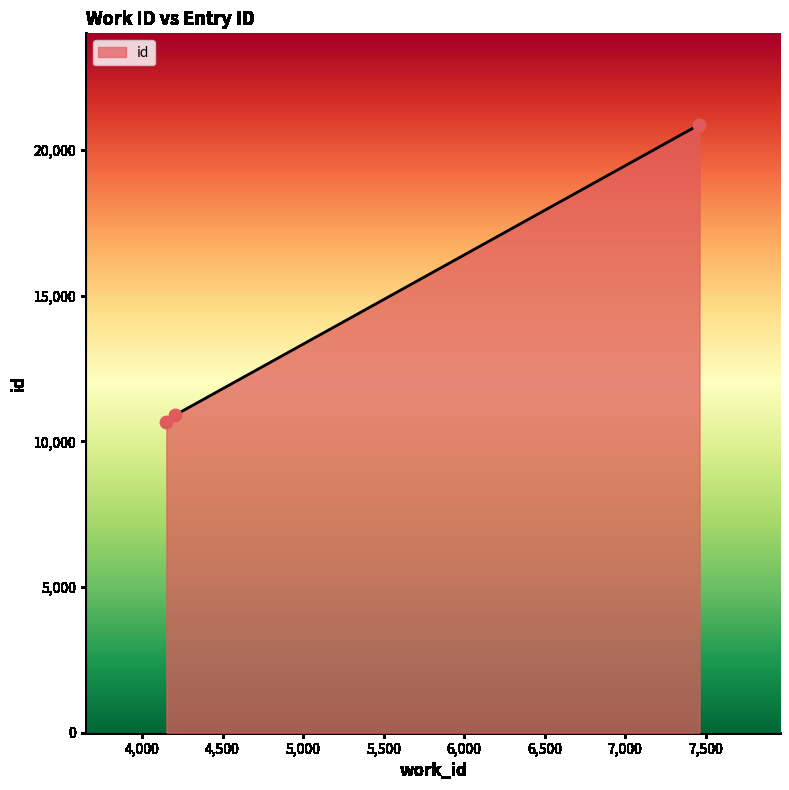

What is the minimum value shown in the chart?

10681